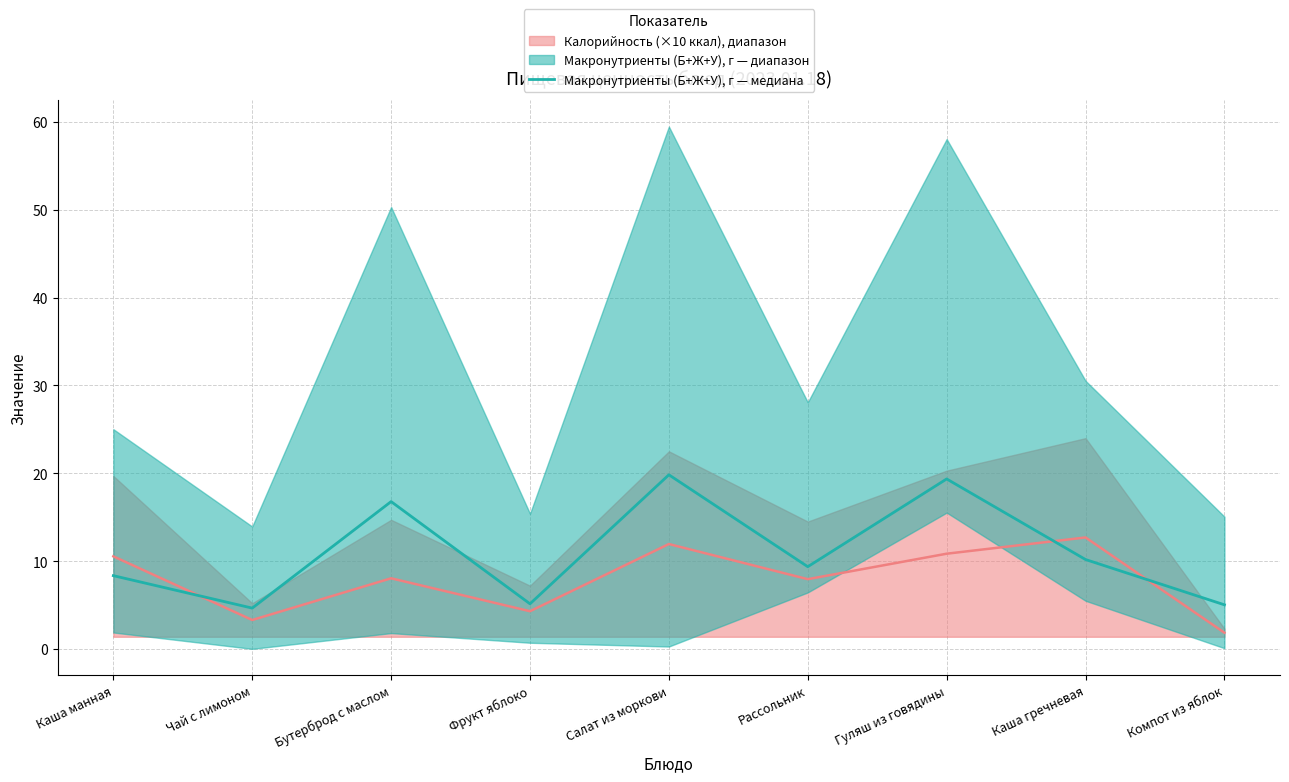

At which label does the data first exceed 9?

Бутерброд с маслом